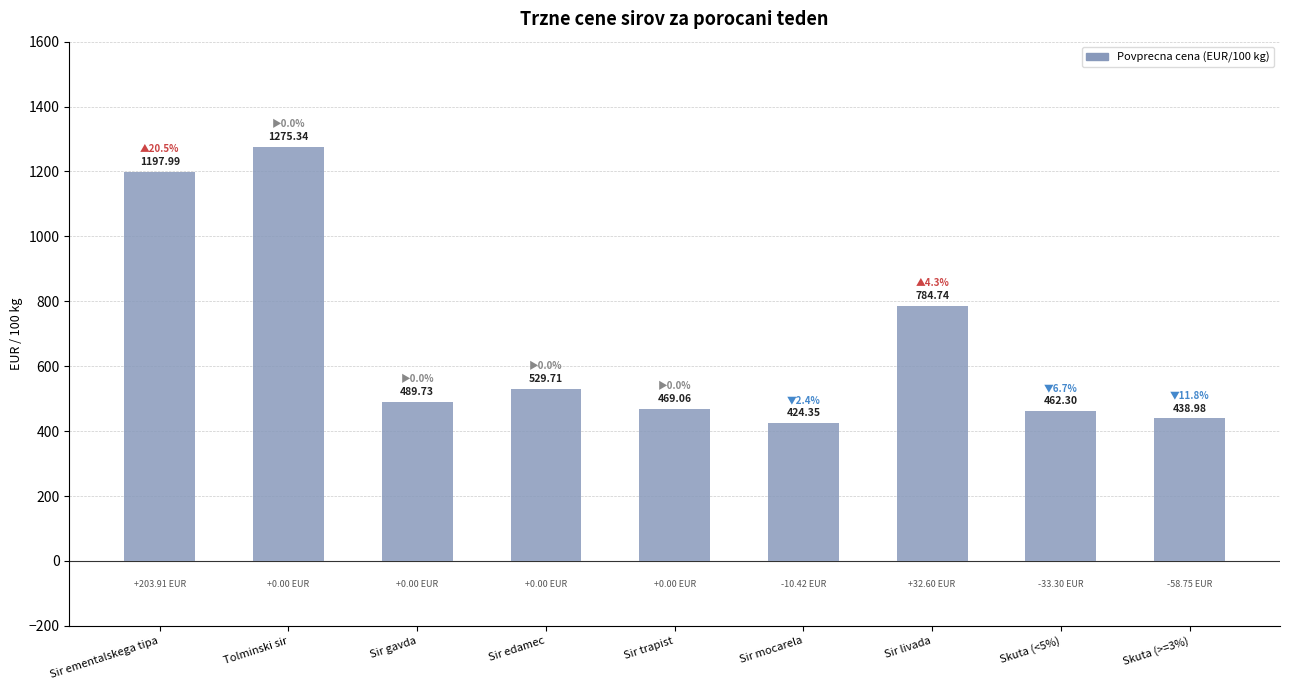

Approximately how many times larger is the value at Tolminski sir compared to Sir ementalskega tipa?

1.1